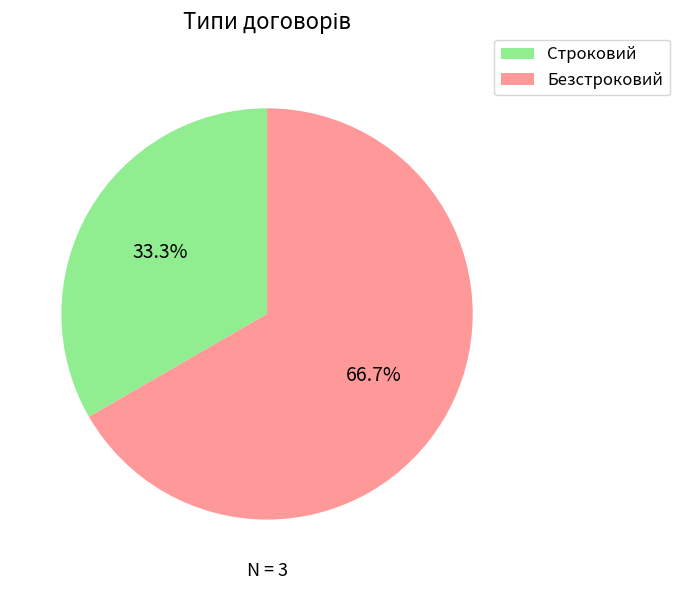

Rank the categories by value from highest to lowest.

Безстроковий, Строковий